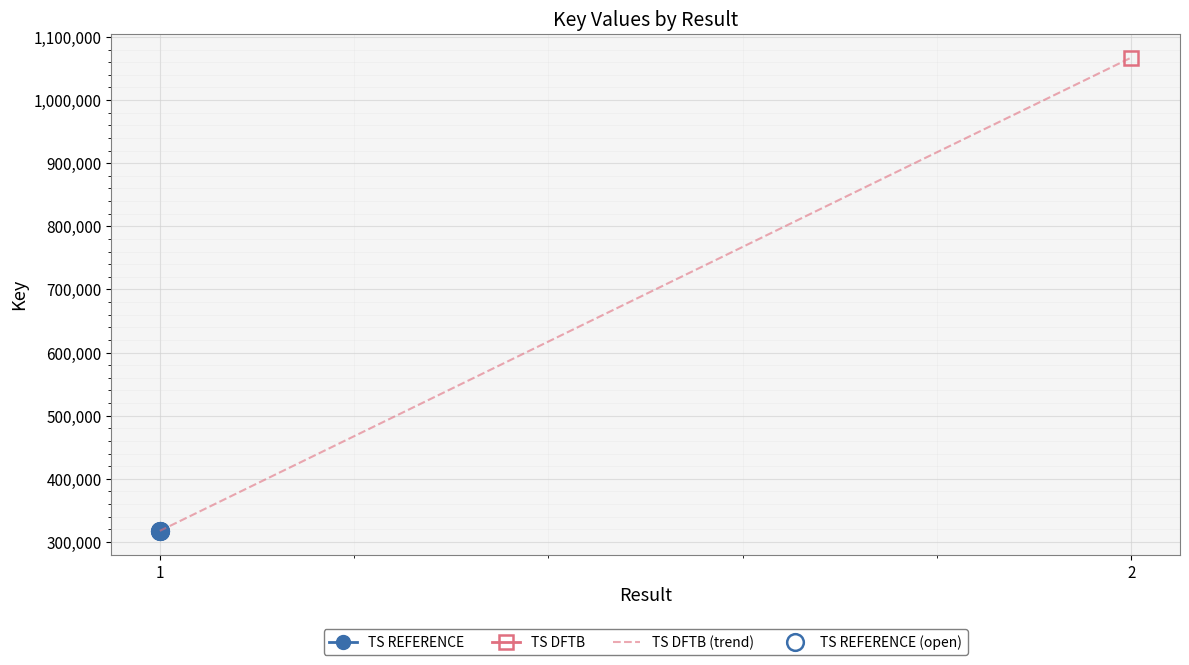

True or false: the data shows 439535 at 1.

False